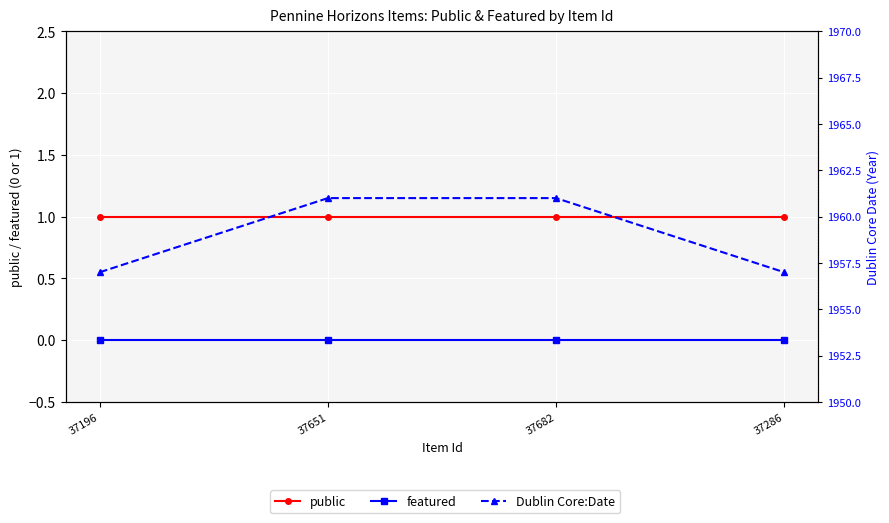

Which series has the largest range (max minus min)?

Dublin Core:Date